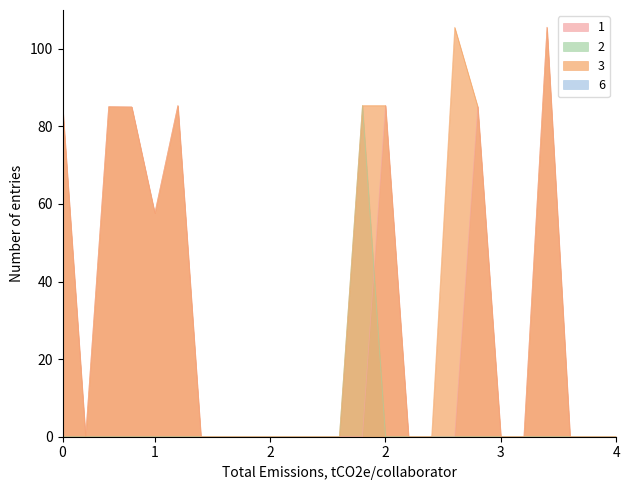

What is the sum of all 1 values?

674.7